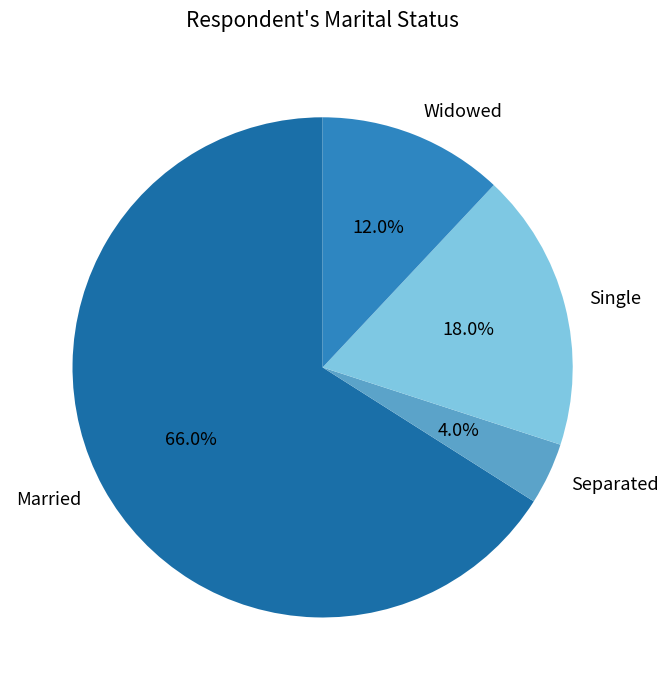

Which slice represents more than half of the pie?

Married